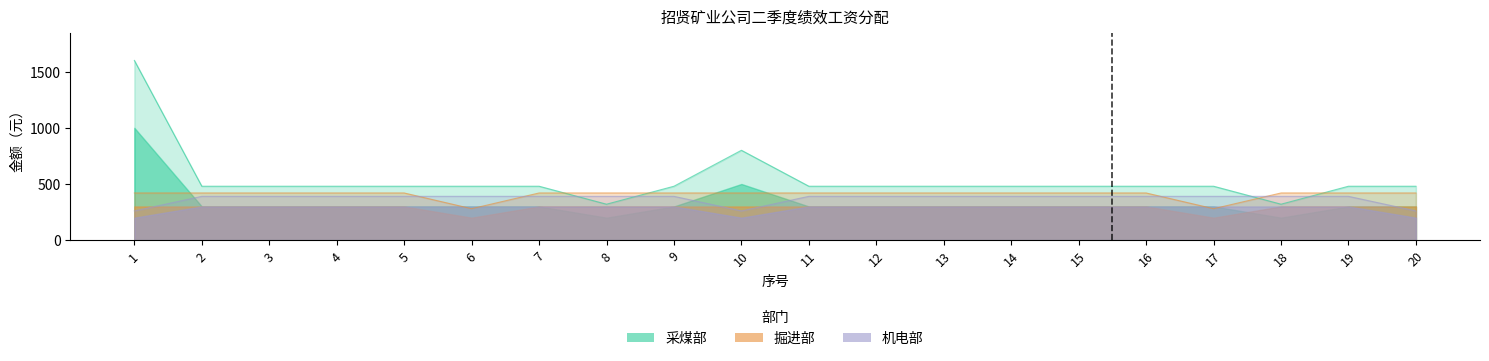

What are all the series names shown in the legend?

采煤部, 掘进部, 机电部